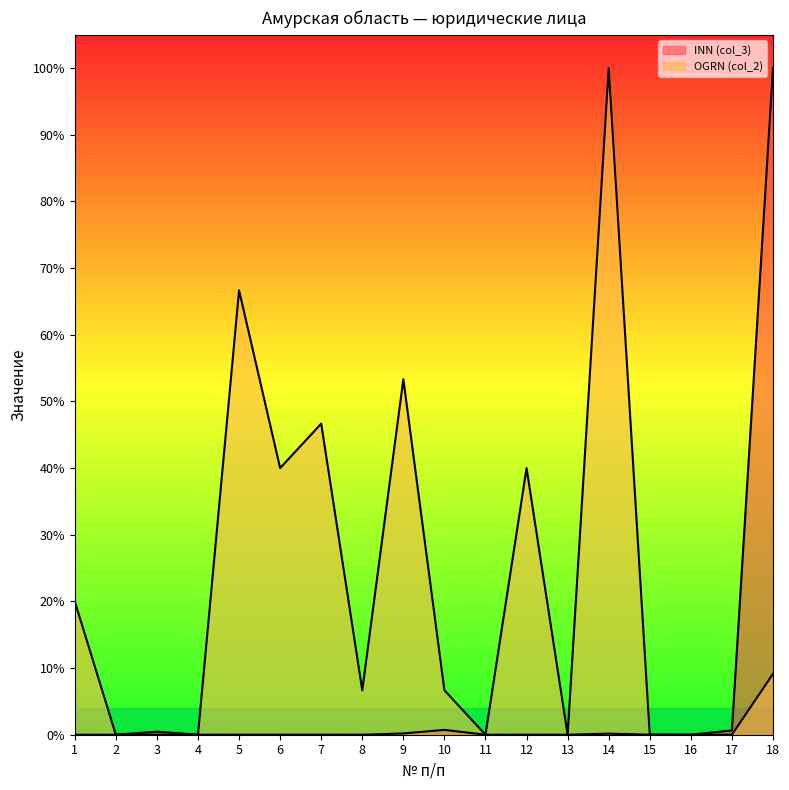

List the series in order of their overall mean, highest first.

OGRN (col_2), INN (col_3)